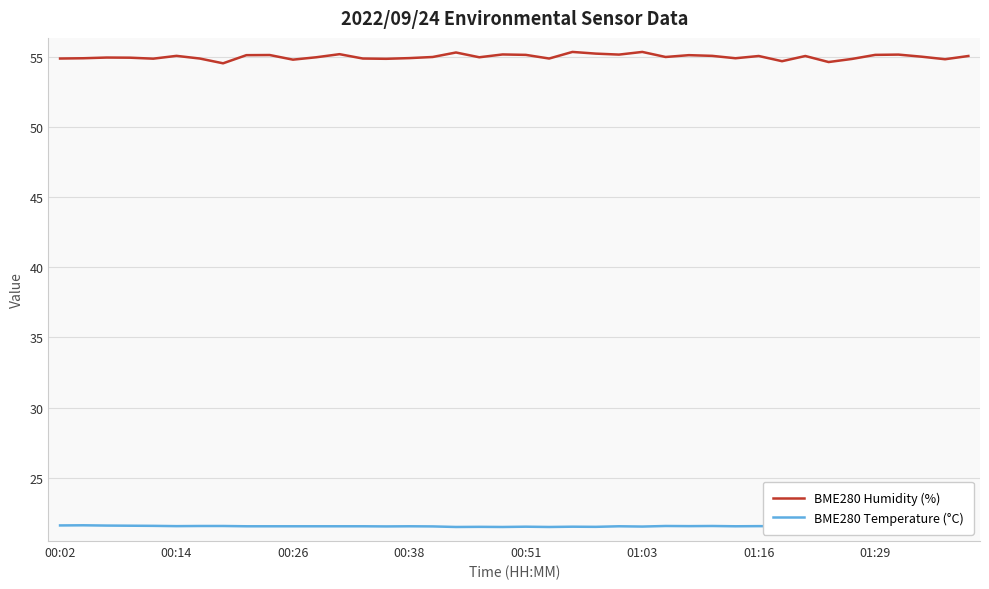

Which series has the largest total across all categories?

BME280 Humidity (%)